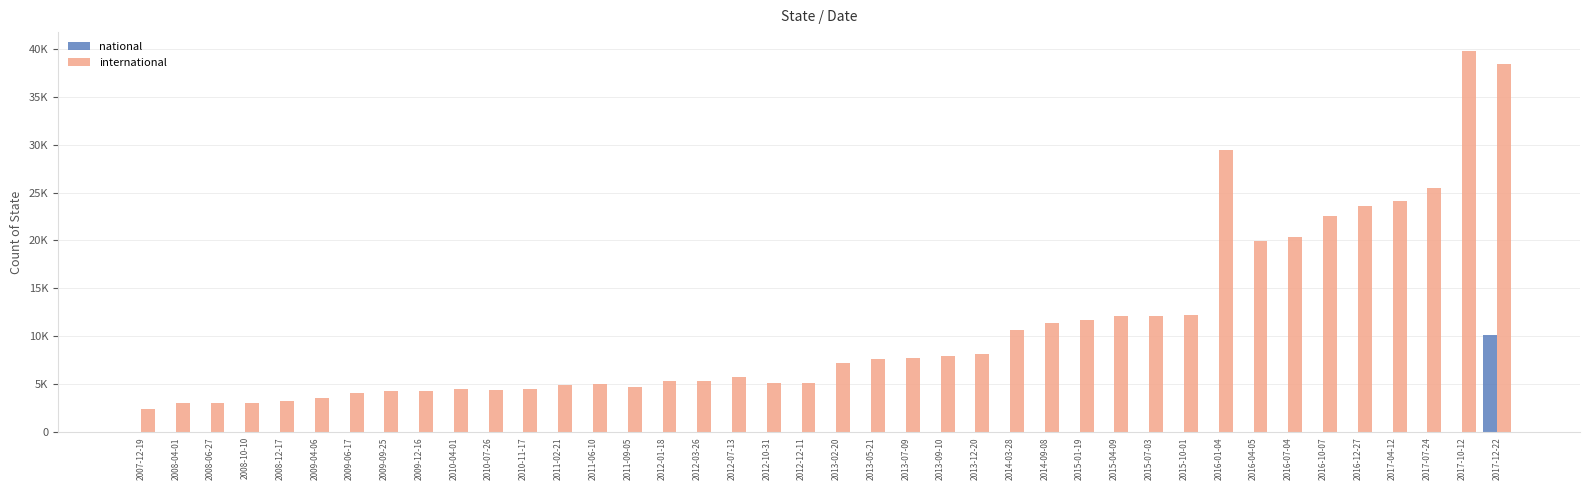

Reading left to right, list all the values displayed in this chart.

national: 2007-12-19=0	2008-04-01=0	2008-06-27=0	2008-10-10=0	2008-12-17=0	2009-04-06=0	2009-06-17=0	2009-09-25=0	2009-12-16=0	2010-04-01=0	2010-07-26=0	2010-11-17=0	2011-02-21=0	2011-06-10=0	2011-09-05=0	2012-01-18=0	2012-03-26=0	2012-07-13=0	2012-10-31=0	2012-12-11=0	2013-02-20=0	2013-05-21=0	2013-07-09=0	2013-09-10=0	2013-12-20=0	2014-03-28=0	2014-09-08=0	2015-01-19=0	2015-04-09=0	2015-07-03=0	2015-10-01=0	2016-01-04=0	2016-04-05=0	2016-07-04=0	2016-10-07=0	2016-12-27=0	2017-04-12=0	2017-07-24=0	2017-10-12=0	2017-12-22=10184
international: 2007-12-19=2445	2008-04-01=3028	2008-06-27=3055	2008-10-10=3074	2008-12-17=3234	2009-04-06=3528	2009-06-17=4106	2009-09-25=4293	2009-12-16=4296	2010-04-01=4478	2010-07-26=4399	2010-11-17=4556	2011-02-21=4909	2011-06-10=5070	2011-09-05=4765	2012-01-18=5322	2012-03-26=5317	2012-07-13=5769	2012-10-31=5161	2012-12-11=5152	2013-02-20=7257	2013-05-21=7637	2013-07-09=7726	2013-09-10=7916	2013-12-20=8180	2014-03-28=10694	2014-09-08=11398	2015-01-19=11731	2015-04-09=12126	2015-07-03=12125	2015-10-01=12207	2016-01-04=29474	2016-04-05=19911	2016-07-04=20415	2016-10-07=22545	2016-12-27=23634	2017-04-12=24133	2017-07-24=25466	2017-10-12=39743	2017-12-22=38394